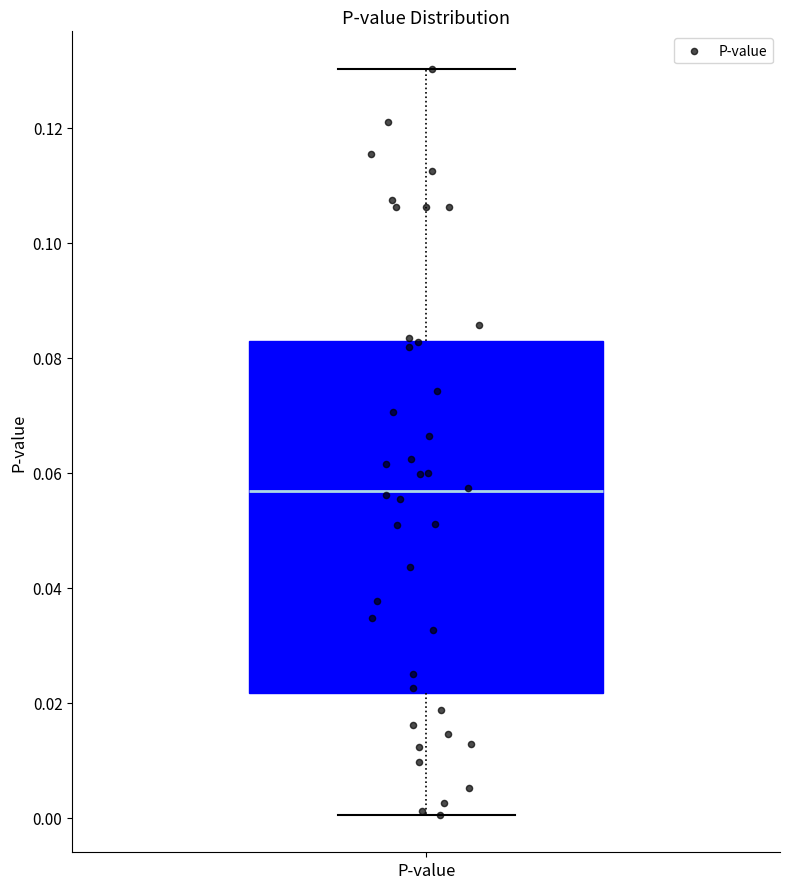

Transcribe this box plot: give where the median line is, the range the box spans, and where the two whiskers end, as read against the y-axis. The values are not printed on the chart, so give them approximately, as read against the axis.

median 0.056, box 0.022 to 0.082, whiskers 0.000 to 0.130